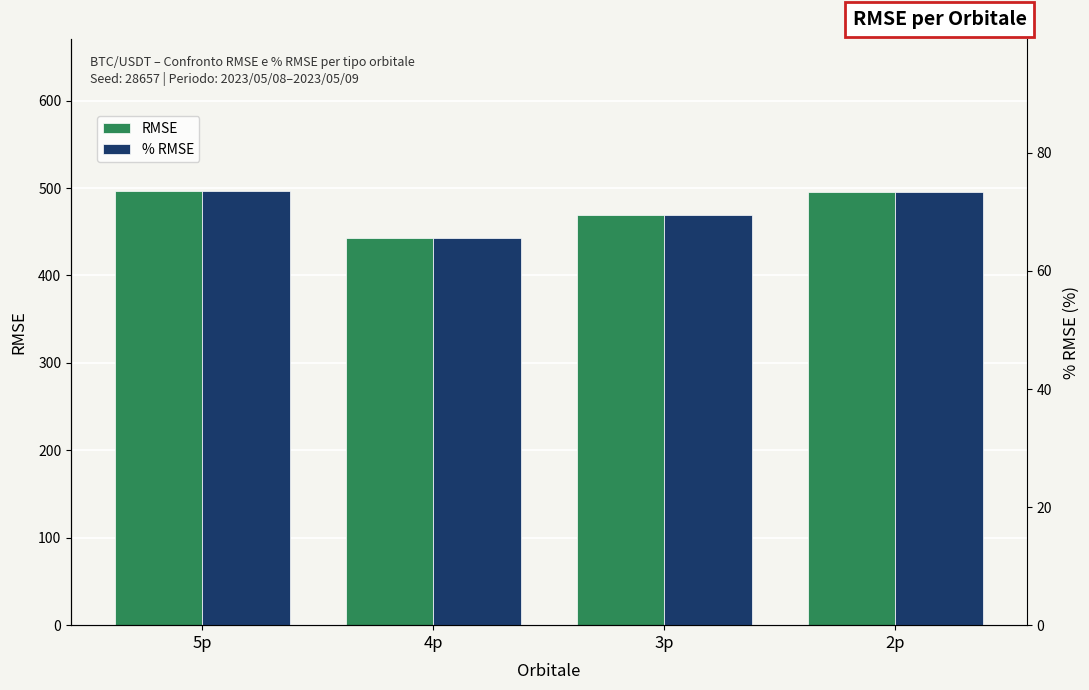

Which series changed the most between 4p and 2p?

RMSE